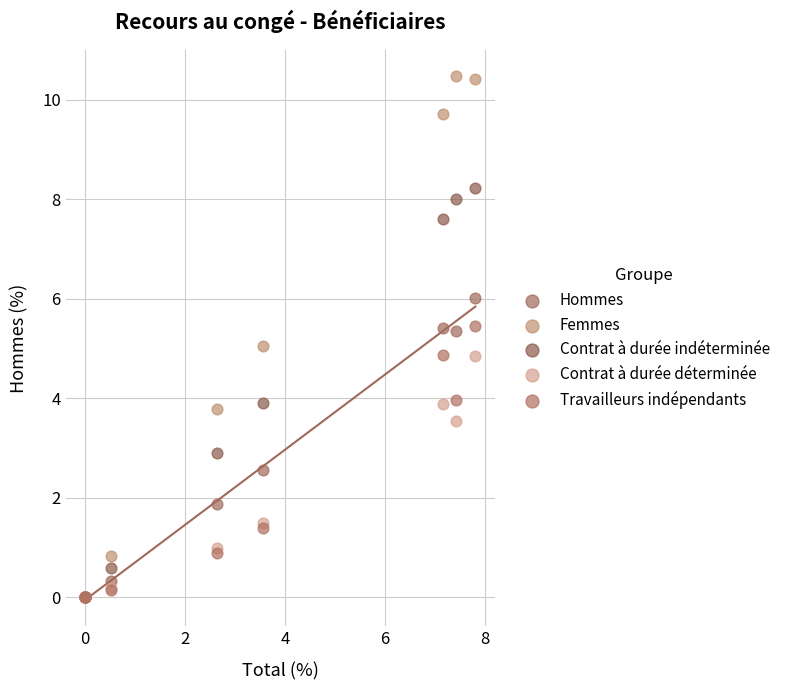

In the Travailleurs indépendants series, what Y value is closest to 2?

1.4